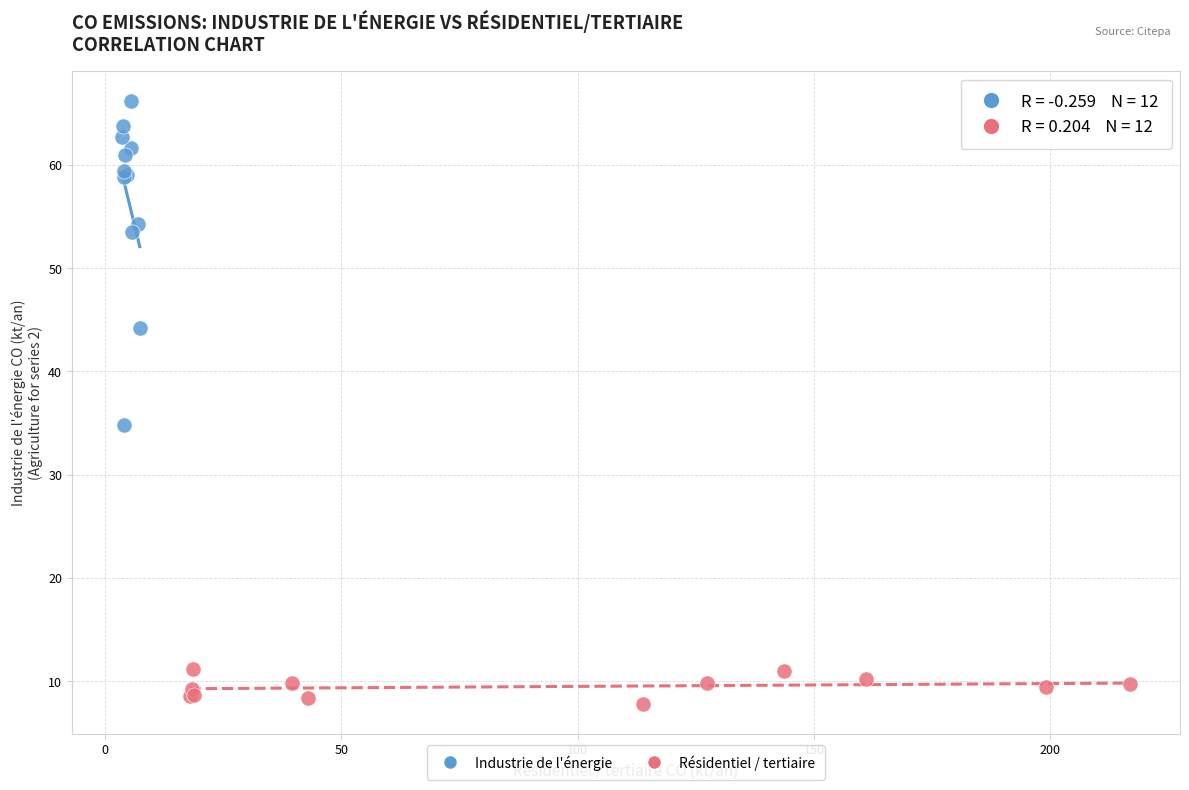

Which series has the widest spread of Y values?

Industrie de l'énergie